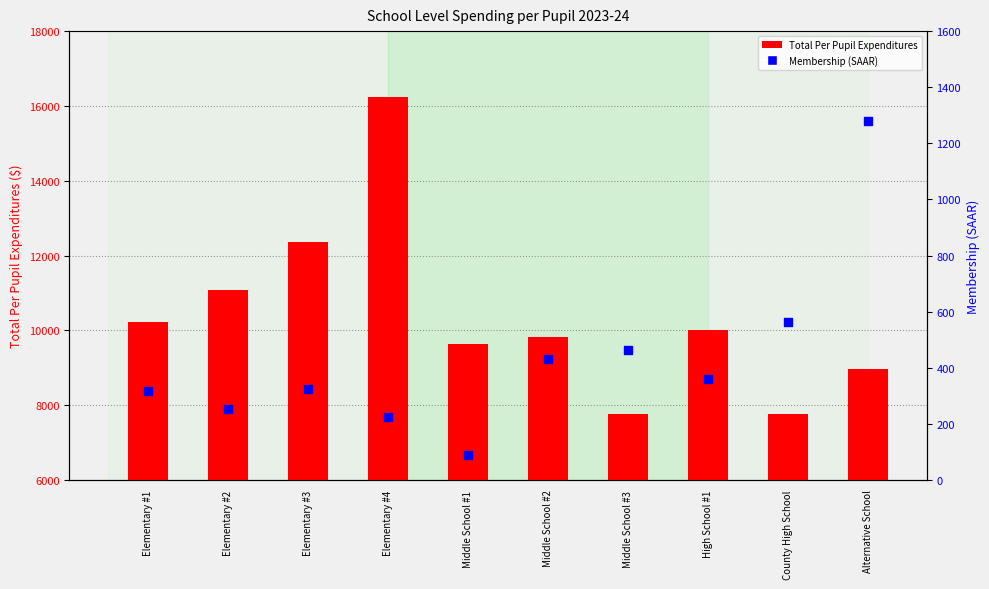

Which series has the largest total across all categories?

Total Per Pupil Expenditures